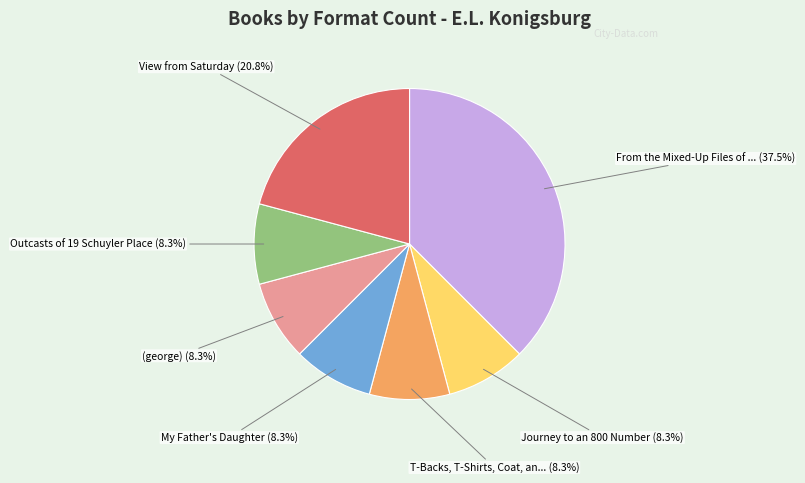

Is there any slice that represents more than half of the pie?

No